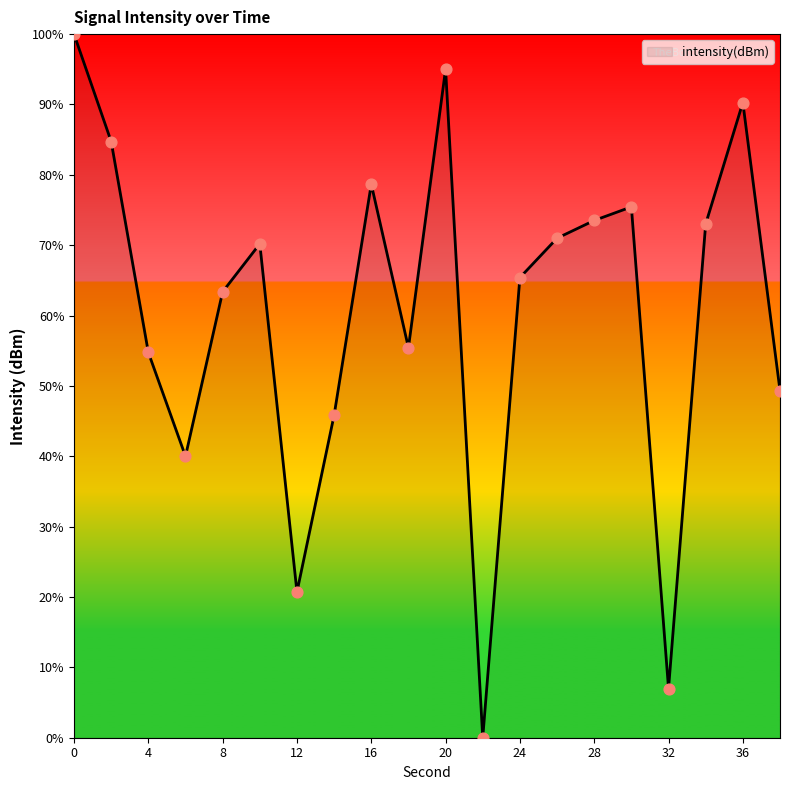

What is the difference between the maximum and minimum values?

100.0